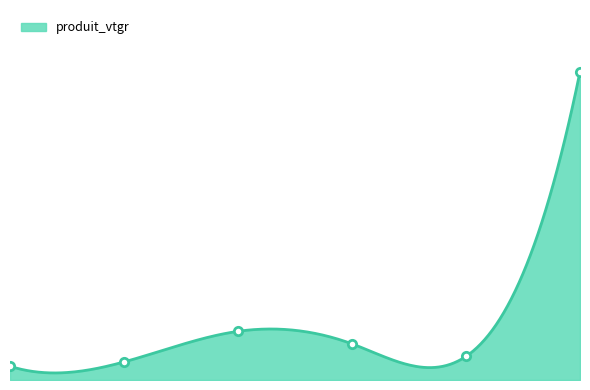

The value at 60/70 is 2.2. True or false?

False